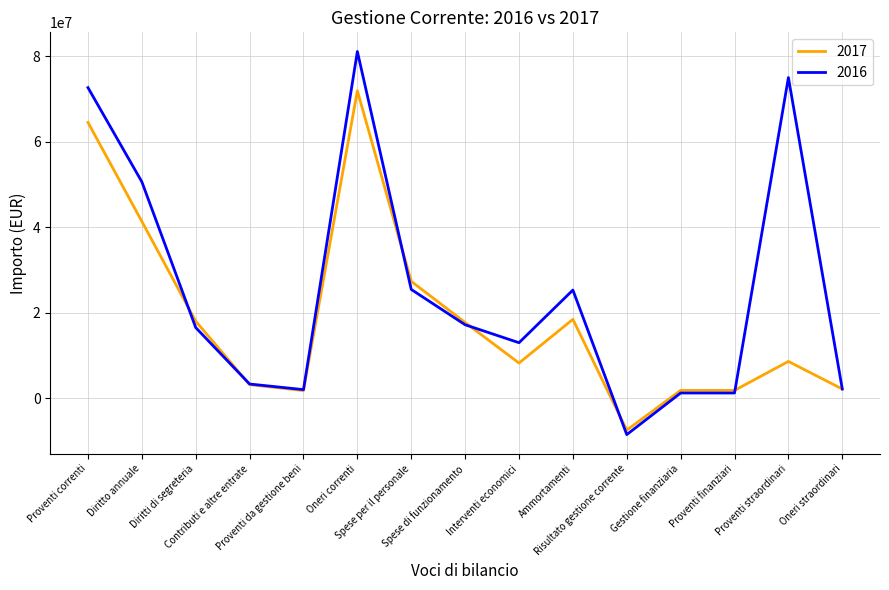

In 2016, how many points are lower than both neighbors (excluding endpoints)?

3